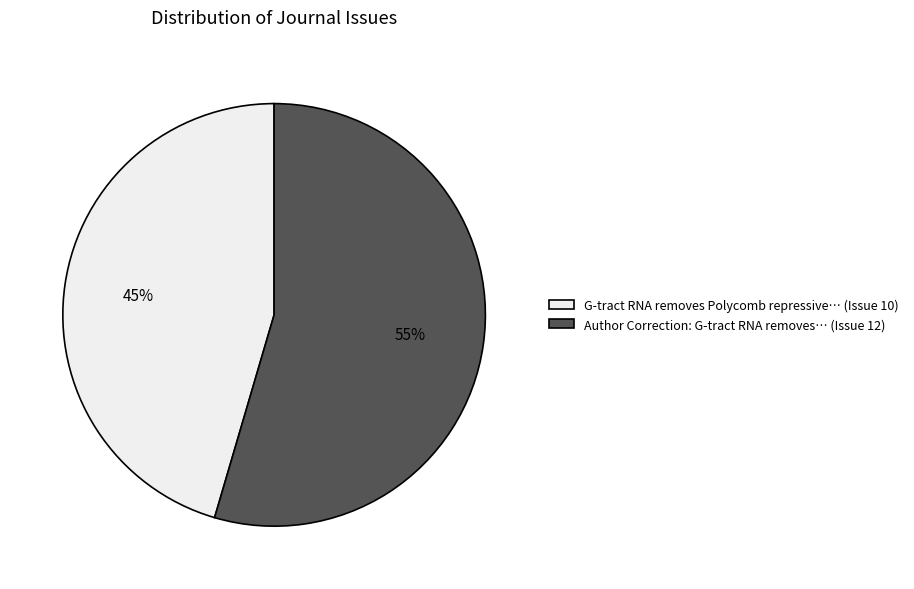

Is the sum of G-tract RNA removes Polycomb repressive… (Issue 10) and Author Correction: G-tract RNA removes… (Issue 12) greater than half?

Yes